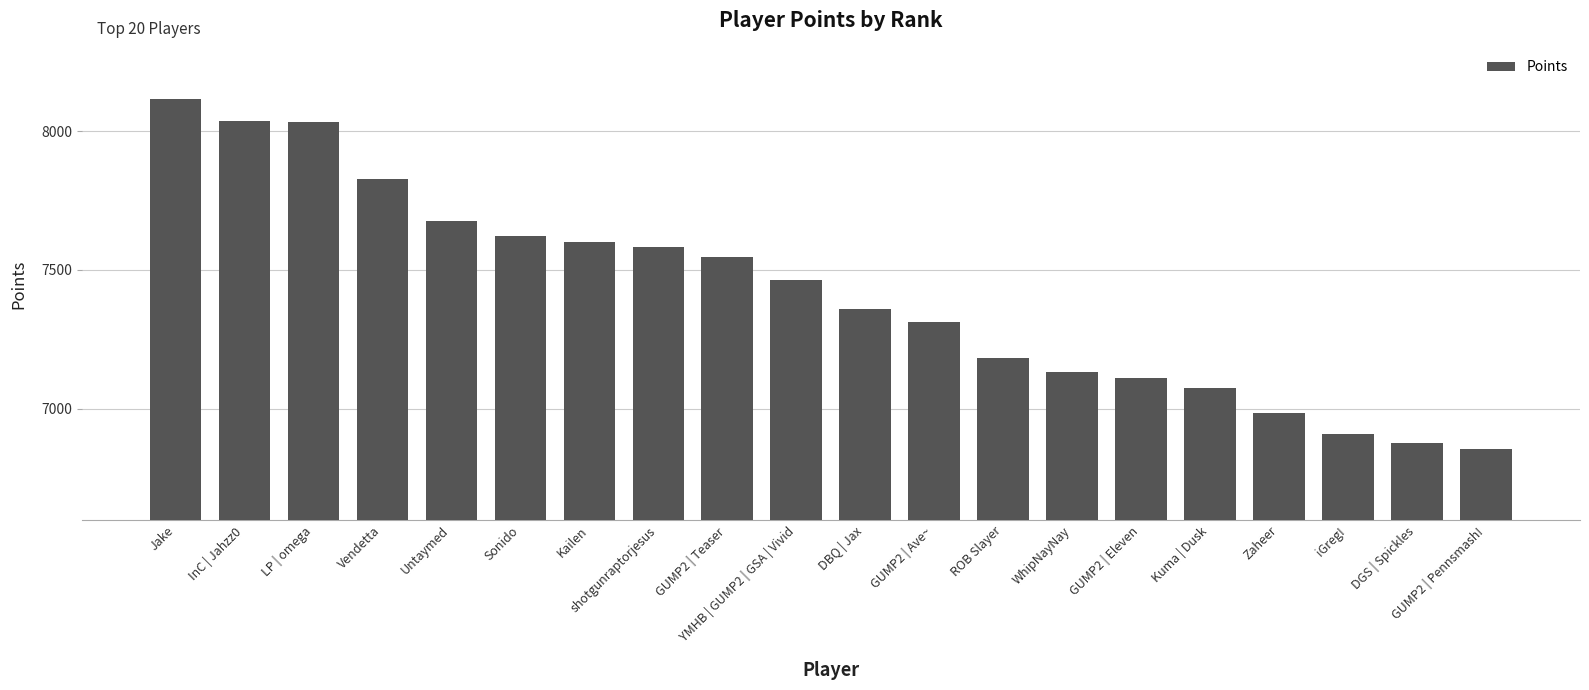

What is the sum of the values at Untaymed and Kailen?

15277